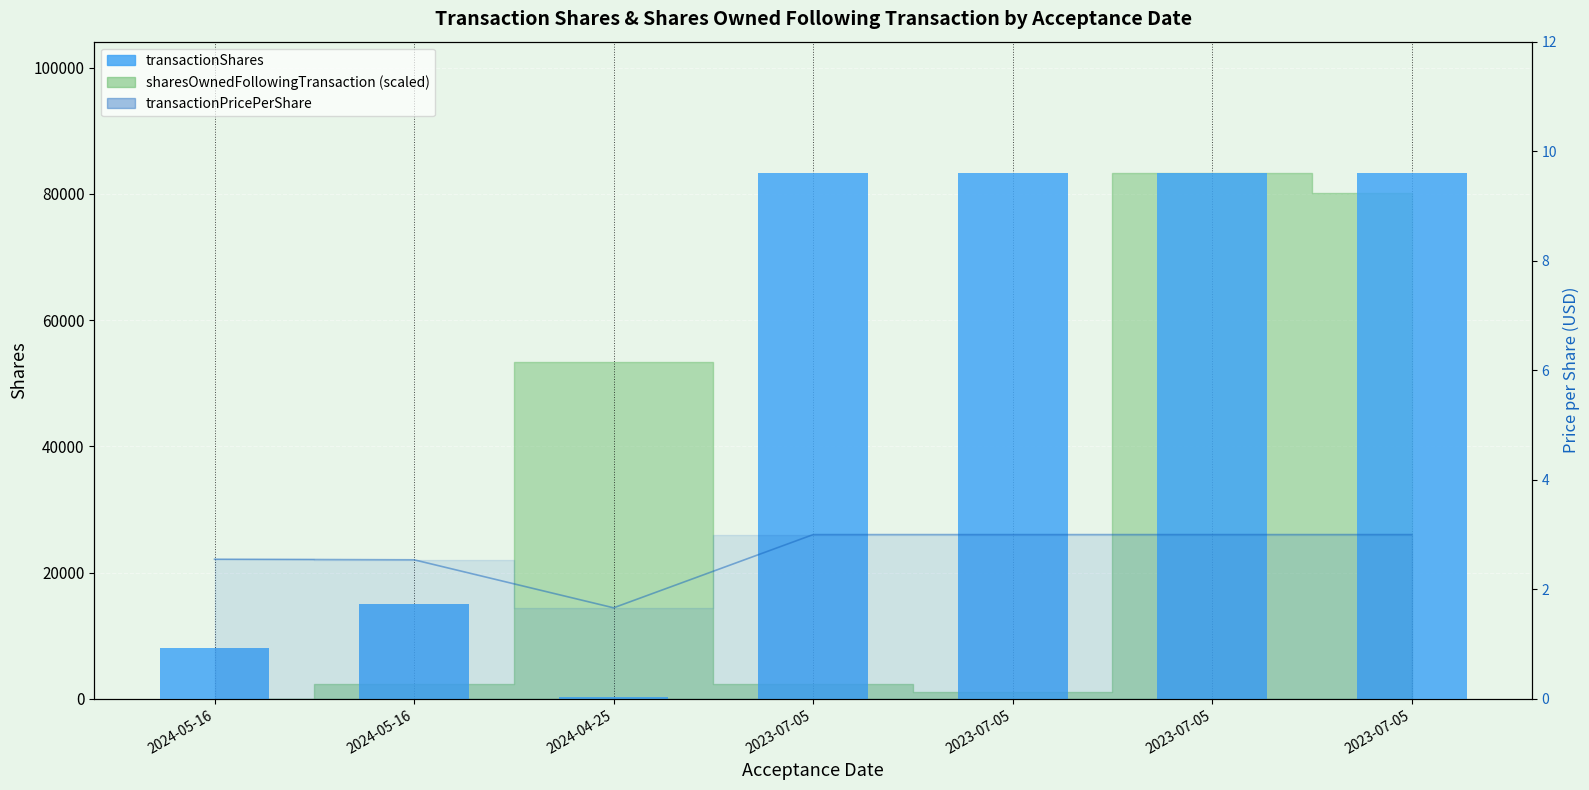

How many bars are there in total?

14